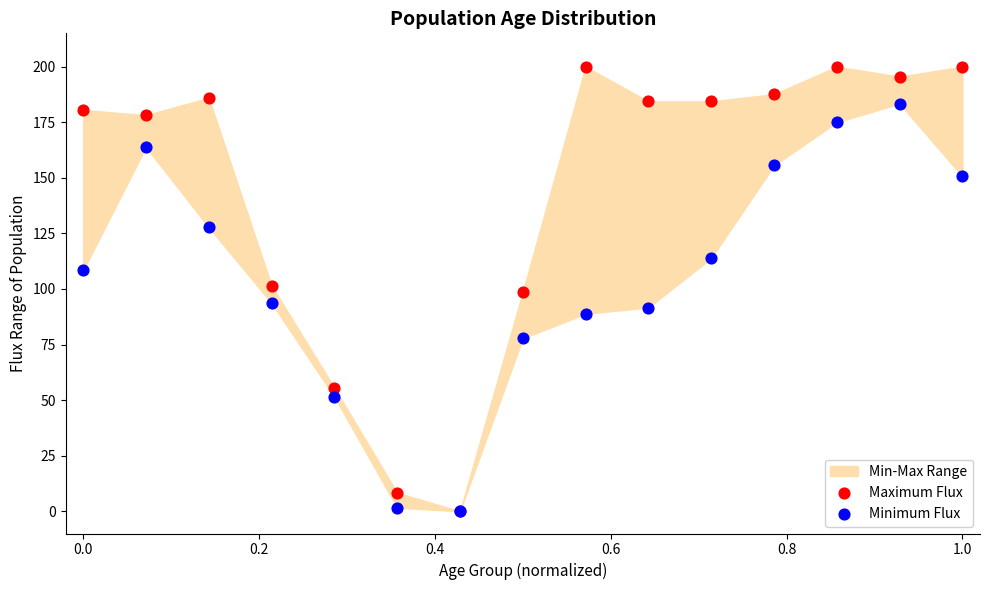

Which series has the largest Y range (max minus min)?

Maximum Flux